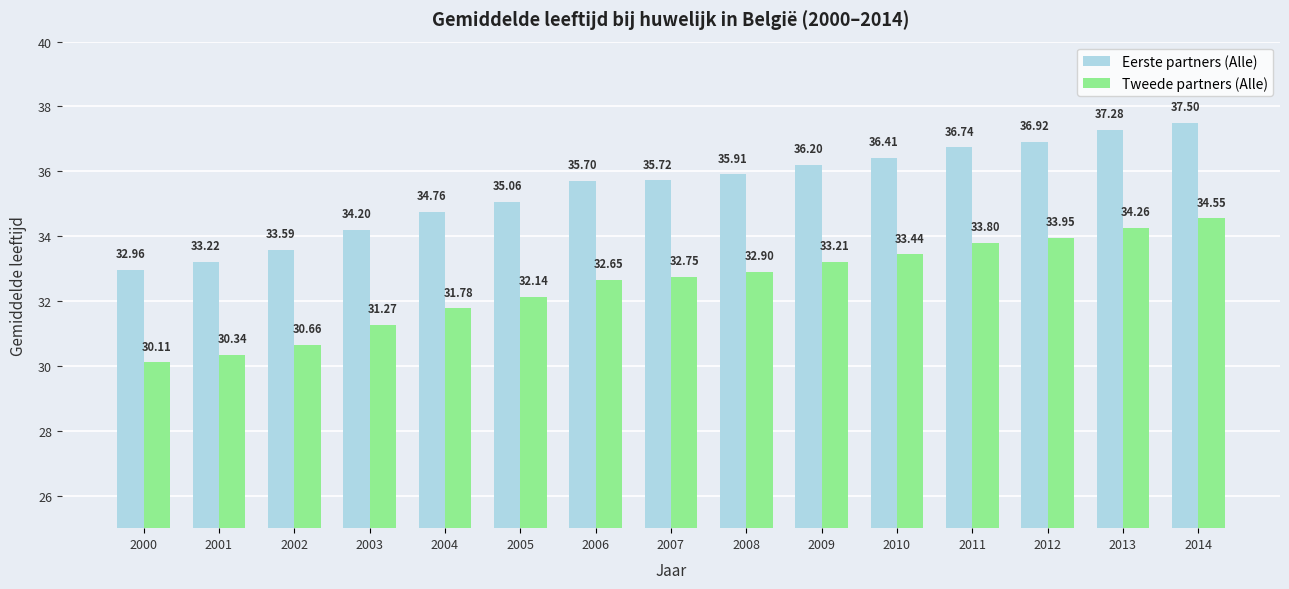

Is the value of Tweede partners (Alle) at 2003 greater than the value of Eerste partners (Alle) at 2001?

No